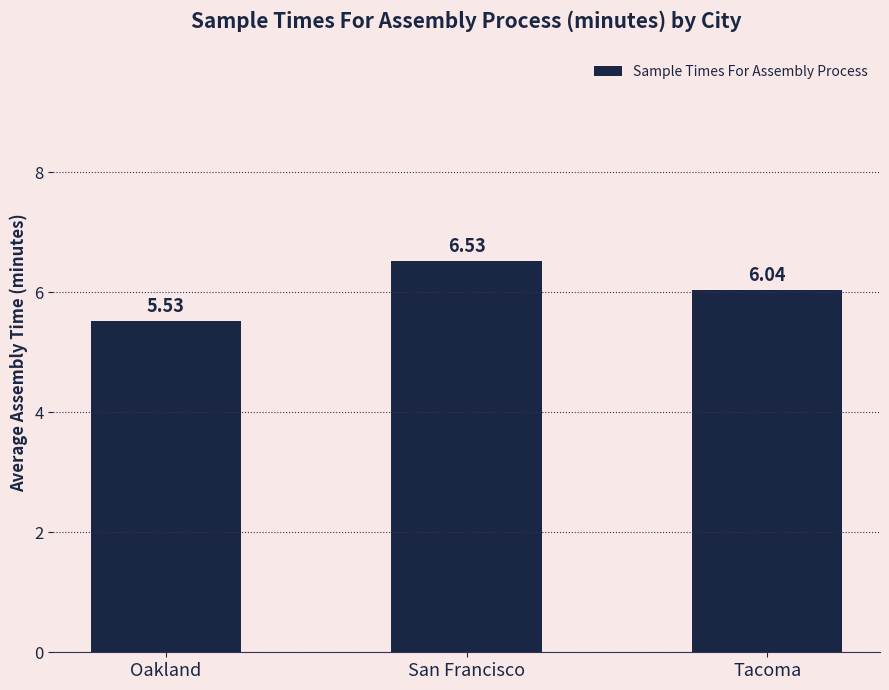

What is the sum of the values at Tacoma and San Francisco?

12.6